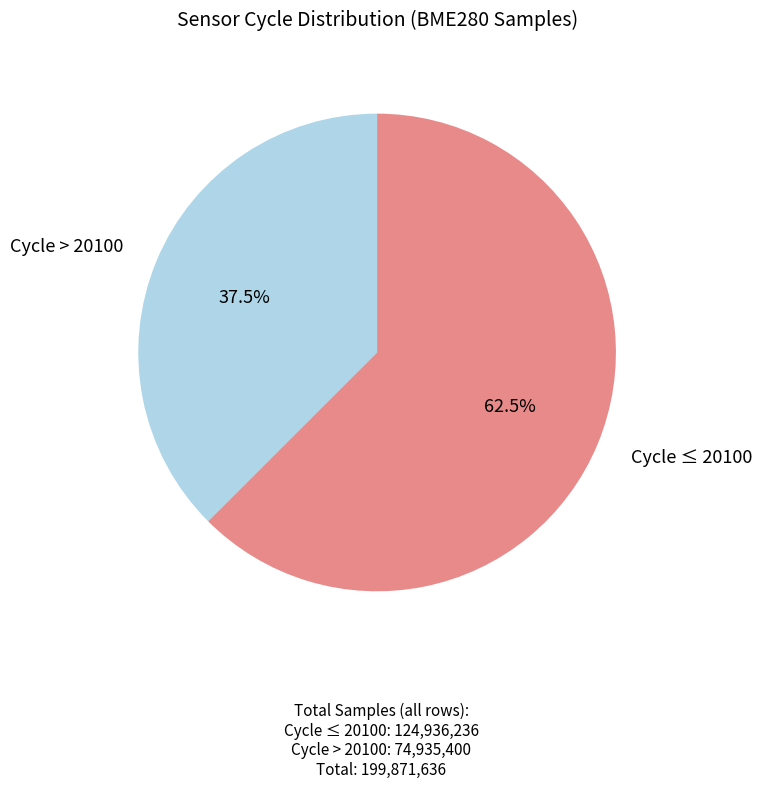

Count the number of slices in the pie.

2